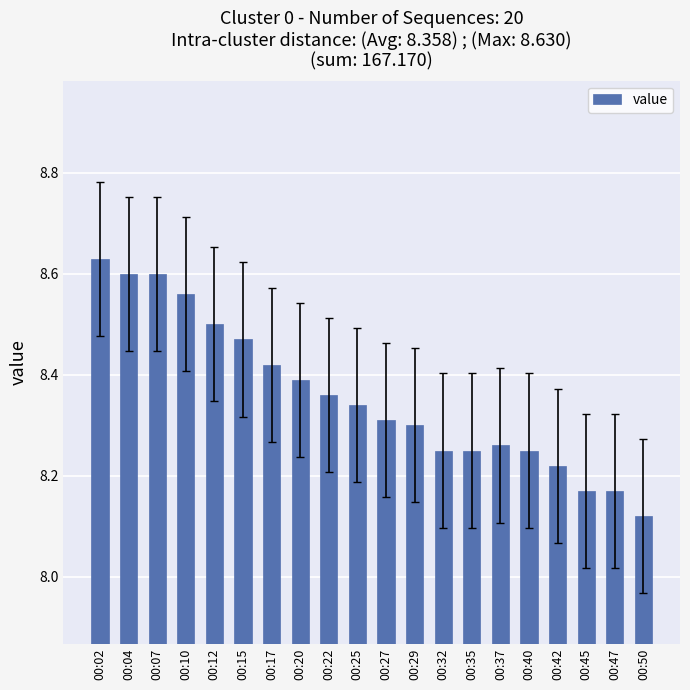

What is the difference between the maximum and second lowest values?

0.5